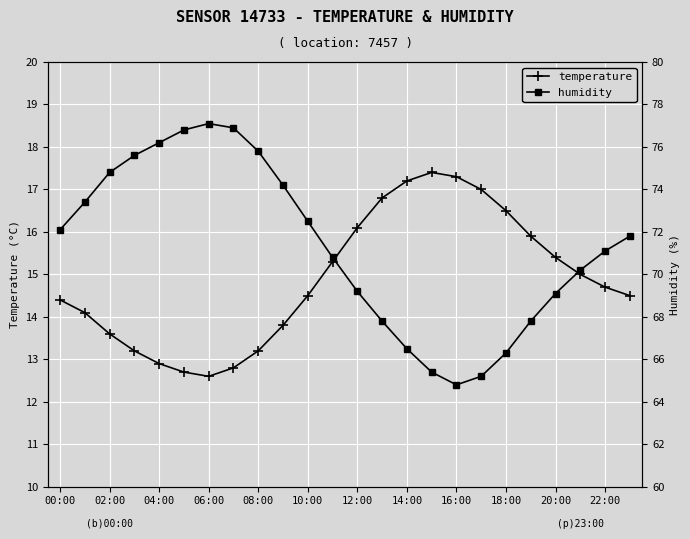

What is the value of the humidity point at the 5th from the left?

76.2